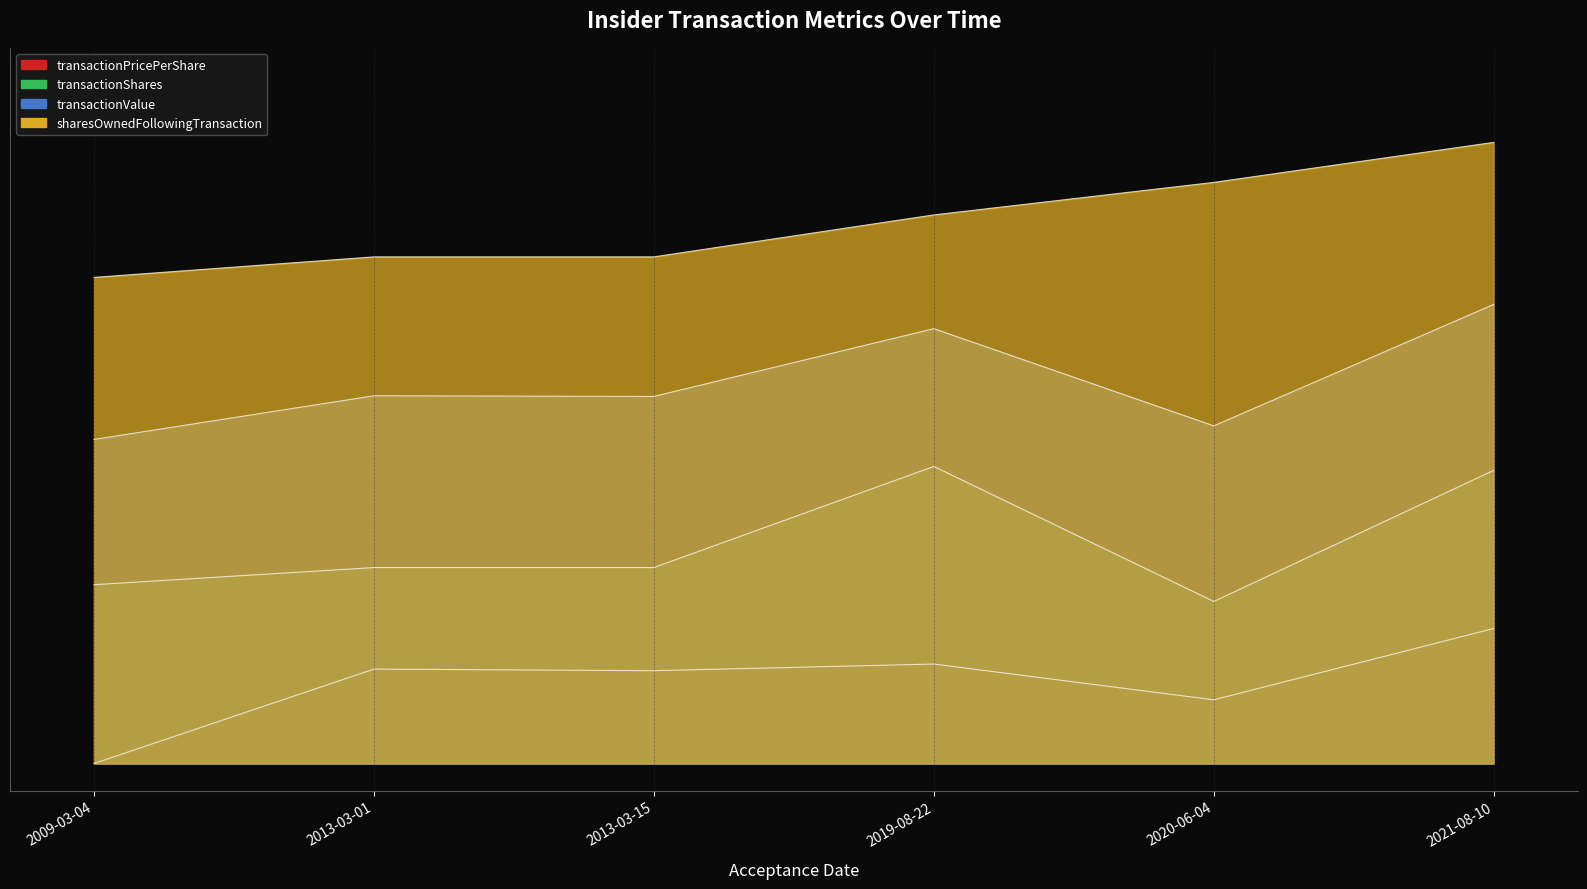

Does the chart display data point markers on the line(s)?

No